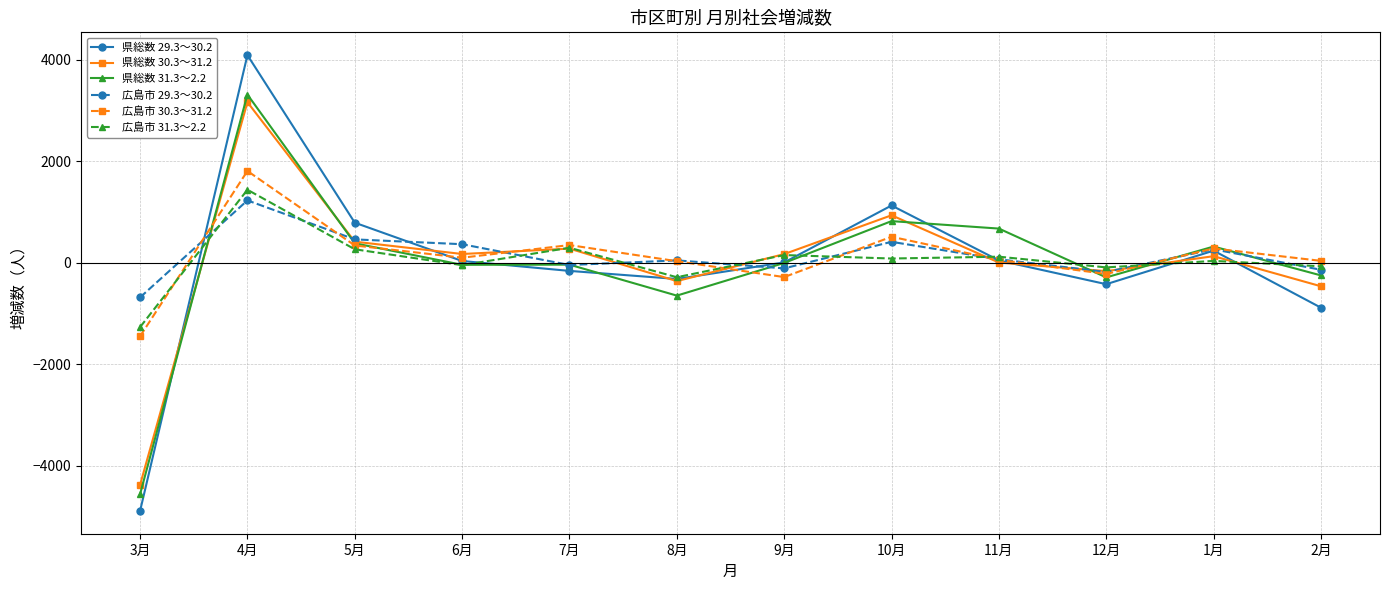

What is the total value across all series at 1月?

1262